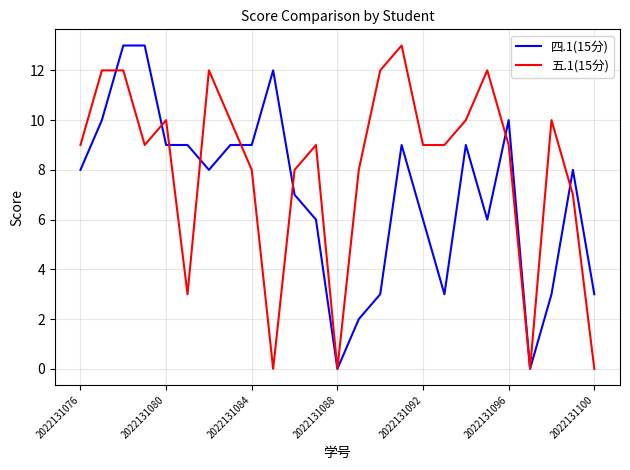

Rank the series by their average value, from lowest to highest.

四.1(15分), 五.1(15分)